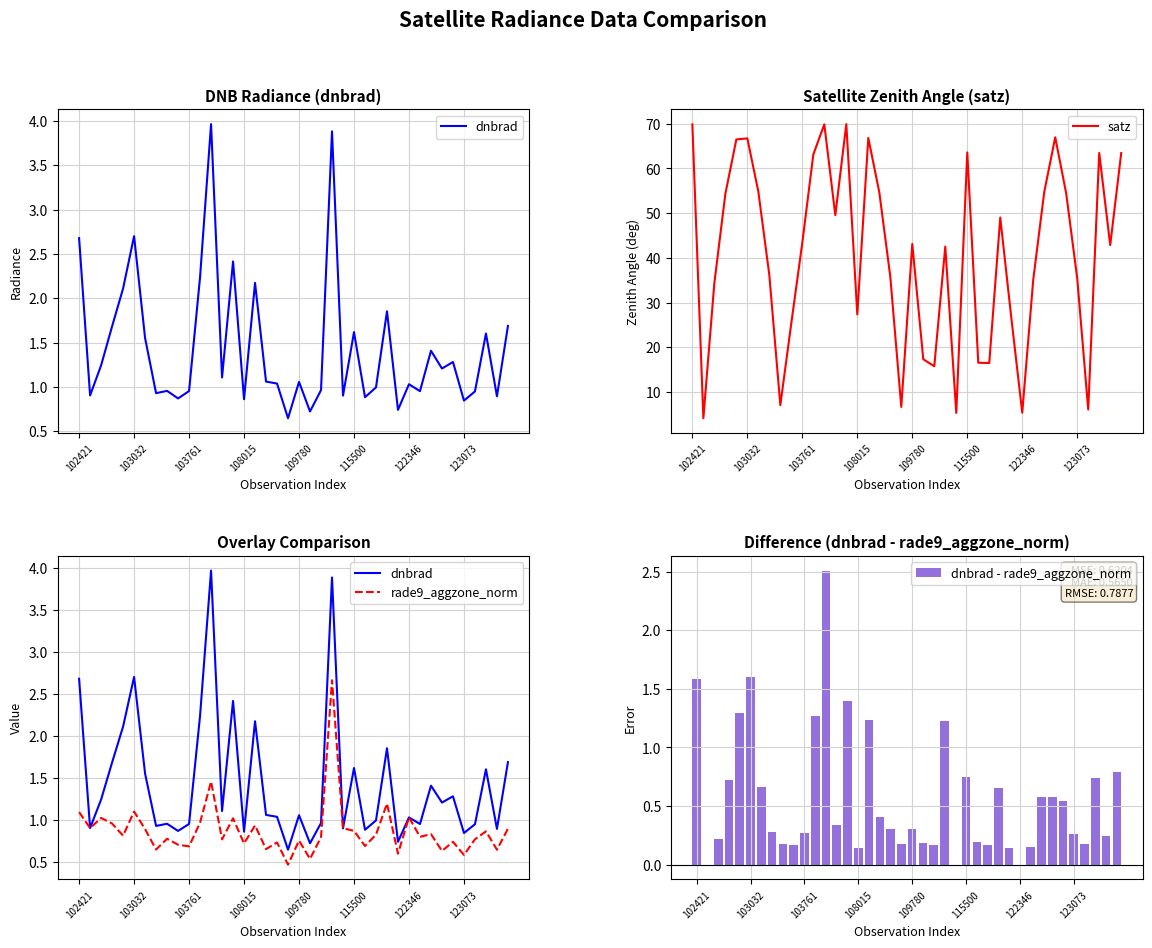

Reading right to left, extract all data points from this chart.

dnbrad: 1.7	0.9	1.6	0.9	0.8	1.3	1.2	1.4	1.0	1.0	0.7	1.9	1.0	0.9	1.6	0.9	3.9	1.0	0.7	1.1	0.6	1.0	1.1	2.2	0.9	2.4	1.1	4.0	2.2	1.0	0.9	1.0	0.9	1.6	2.7	2.1	1.7	1.2	0.9	2.7
satz: 63.4	42.9	63.5	6.1	35.4	54.4	67.0	54.7	35.1	5.4	26.7	49.0	16.5	16.5	63.6	5.3	42.5	15.8	17.3	43.1	6.7	35.8	54.7	66.8	27.4	69.9	49.6	69.9	63.1	43.4	25.4	7.1	36.1	54.8	66.7	66.5	54.3	34.4	4.1	69.8
rade9_aggzone_norm: 0.9	0.6	0.9	0.8	0.6	0.7	0.6	0.8	0.8	1.0	0.6	1.2	0.8	0.7	0.9	0.9	2.7	0.8	0.5	0.8	0.5	0.7	0.7	0.9	0.7	1.0	0.8	1.5	1.0	0.7	0.7	0.8	0.6	0.9	1.1	0.8	1.0	1.0	0.9	1.1
dnbrad - rade9_aggzone_norm: 0.8	0.2	0.7	0.2	0.3	0.5	0.6	0.6	0.2	-0.0	0.1	0.7	0.2	0.2	0.7	-0.0	1.2	0.2	0.2	0.3	0.2	0.3	0.4	1.2	0.1	1.4	0.3	2.5	1.3	0.3	0.2	0.2	0.3	0.7	1.6	1.3	0.7	0.2	-0.0	1.6